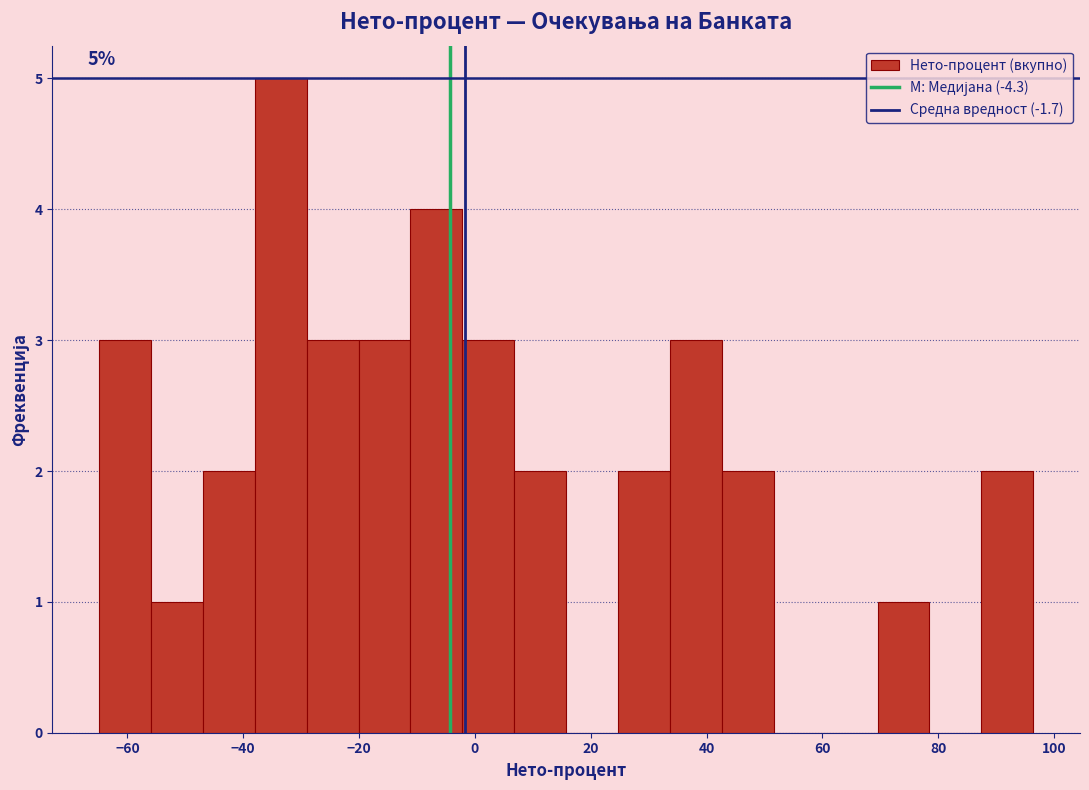

Which range on the x-axis has the tallest bar?

-38 to -30